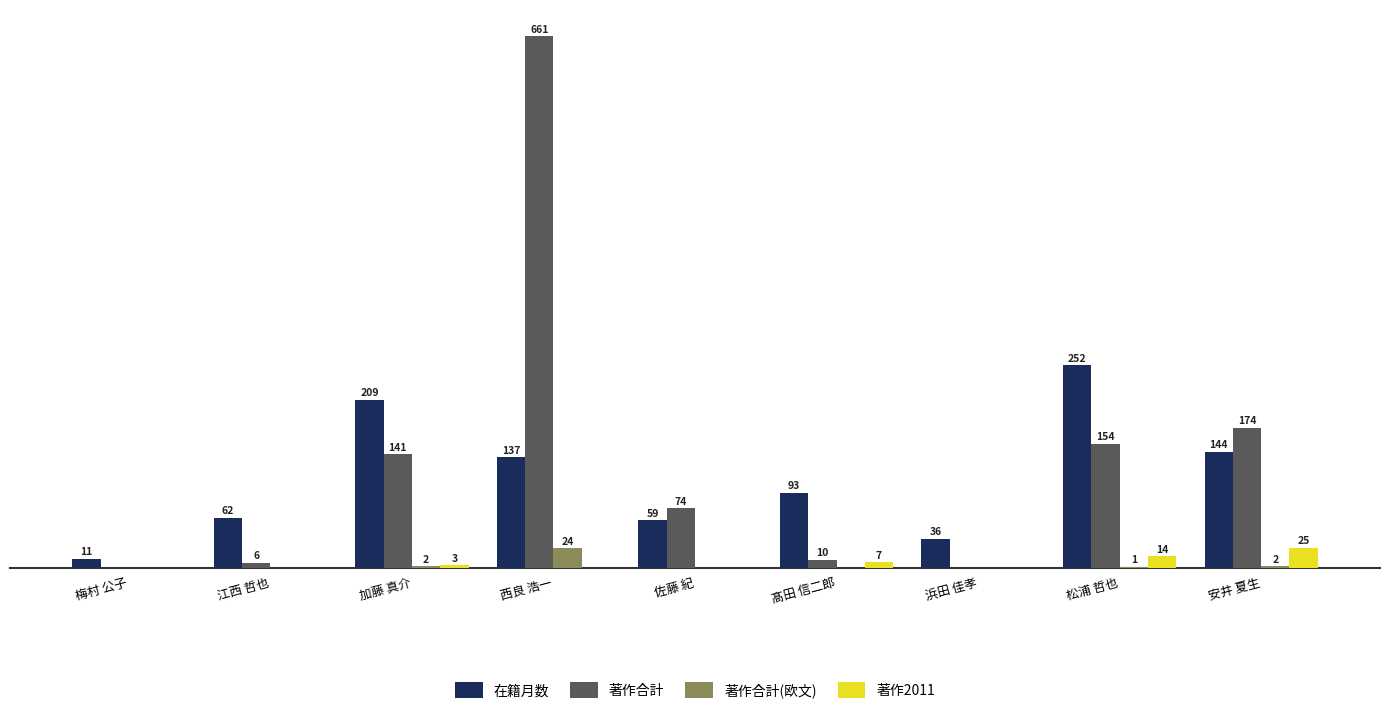

Does the chart contain stacked bars?

No